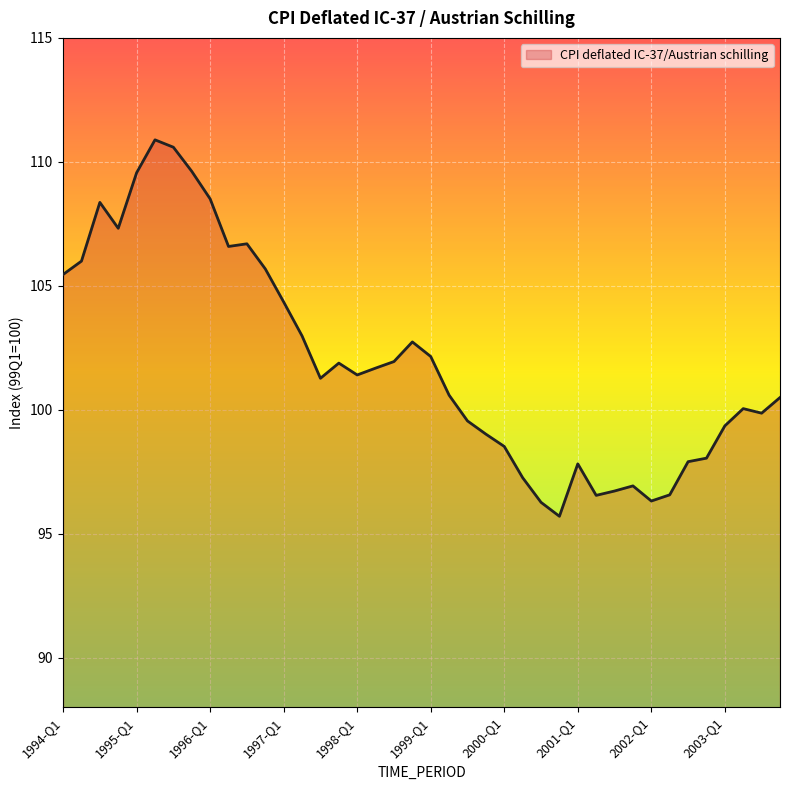

What is the greatest value displayed?

110.9